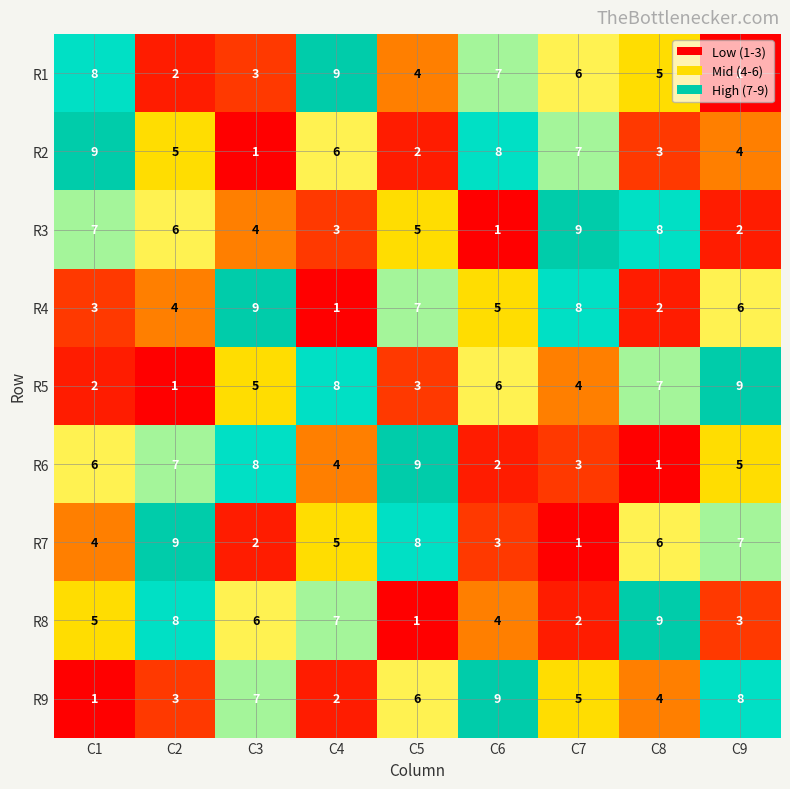

What is the average value of the R7 series?

5